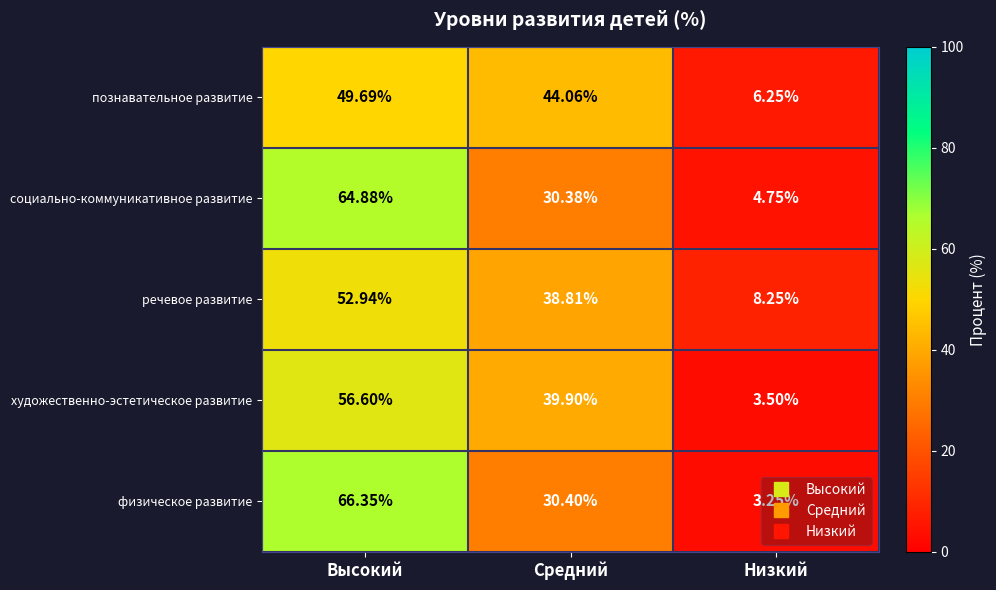

Which category has the highest value across all series?

Высокий